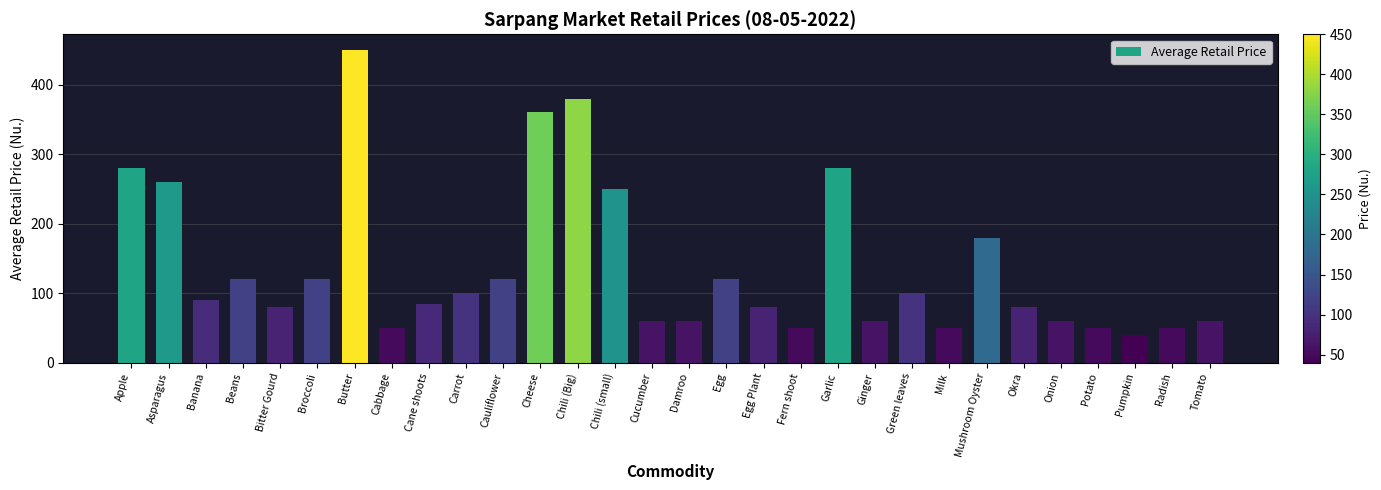

Count the number of data series in this chart.

1